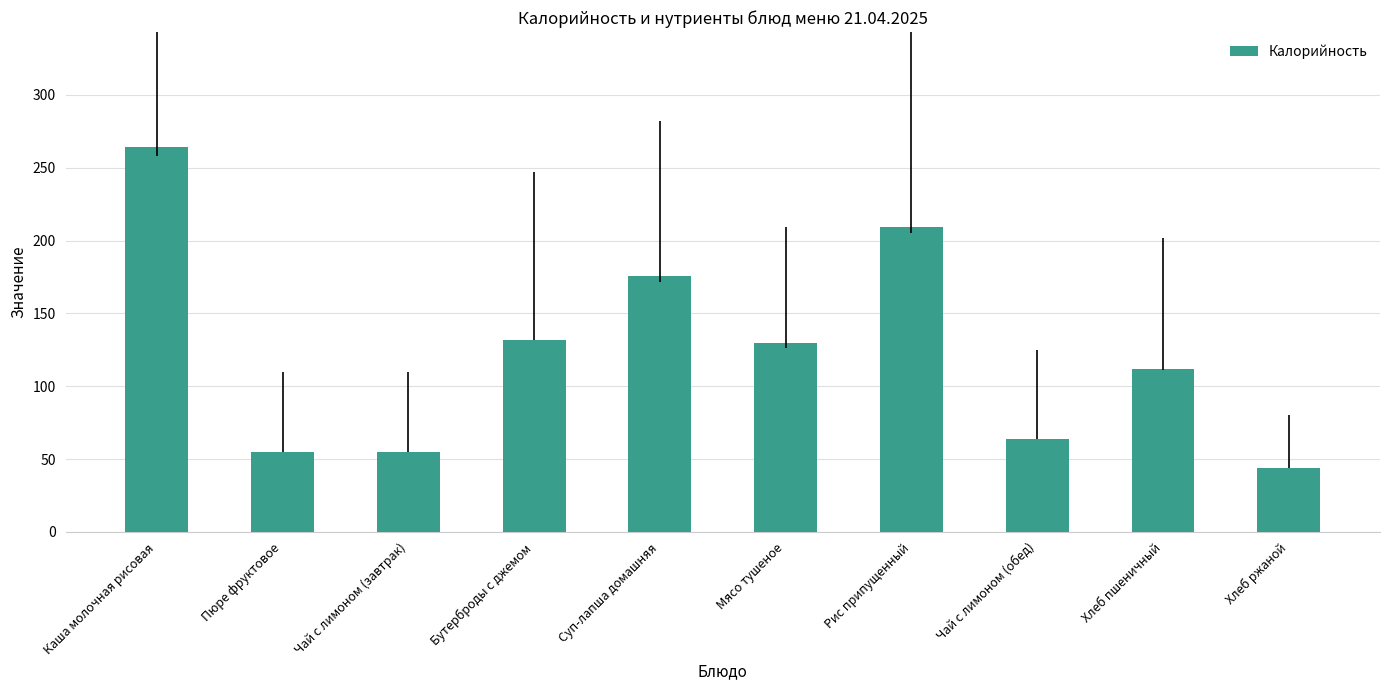

True or false: the data shows 55 at Чай с лимоном (завтрак).

True